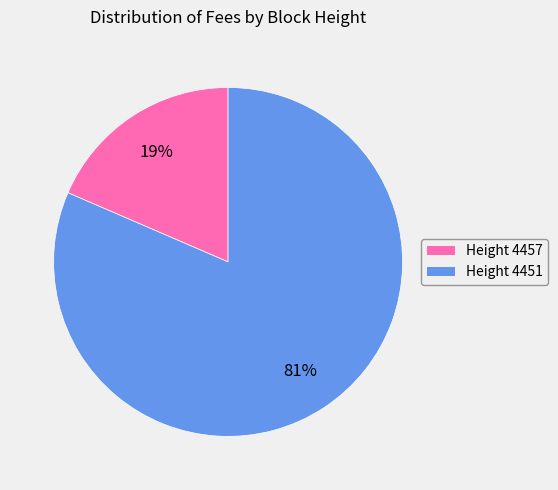

Is there a majority slice in this chart?

Yes